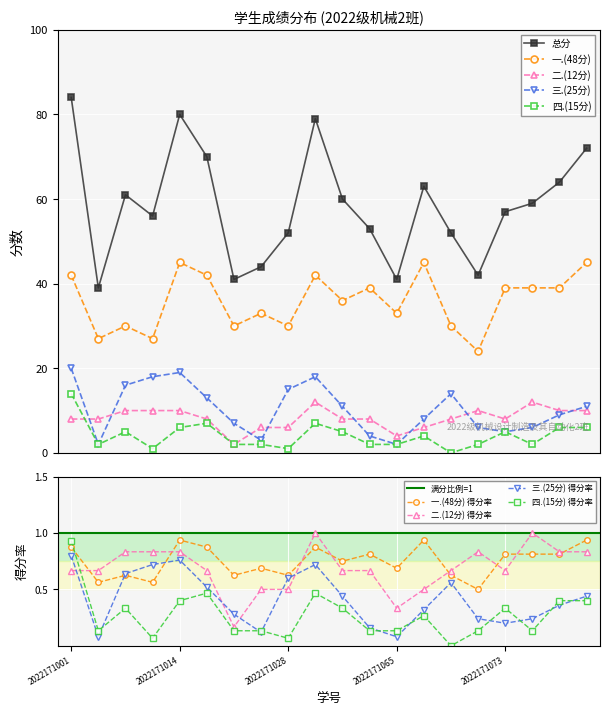

Which category has the highest value in the 四.(15分) series?

2022171001